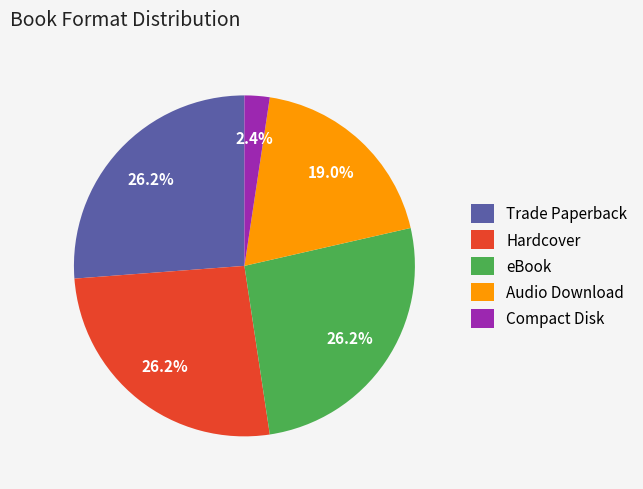

Is it true that Compact Disk is 2% of the pie?

True